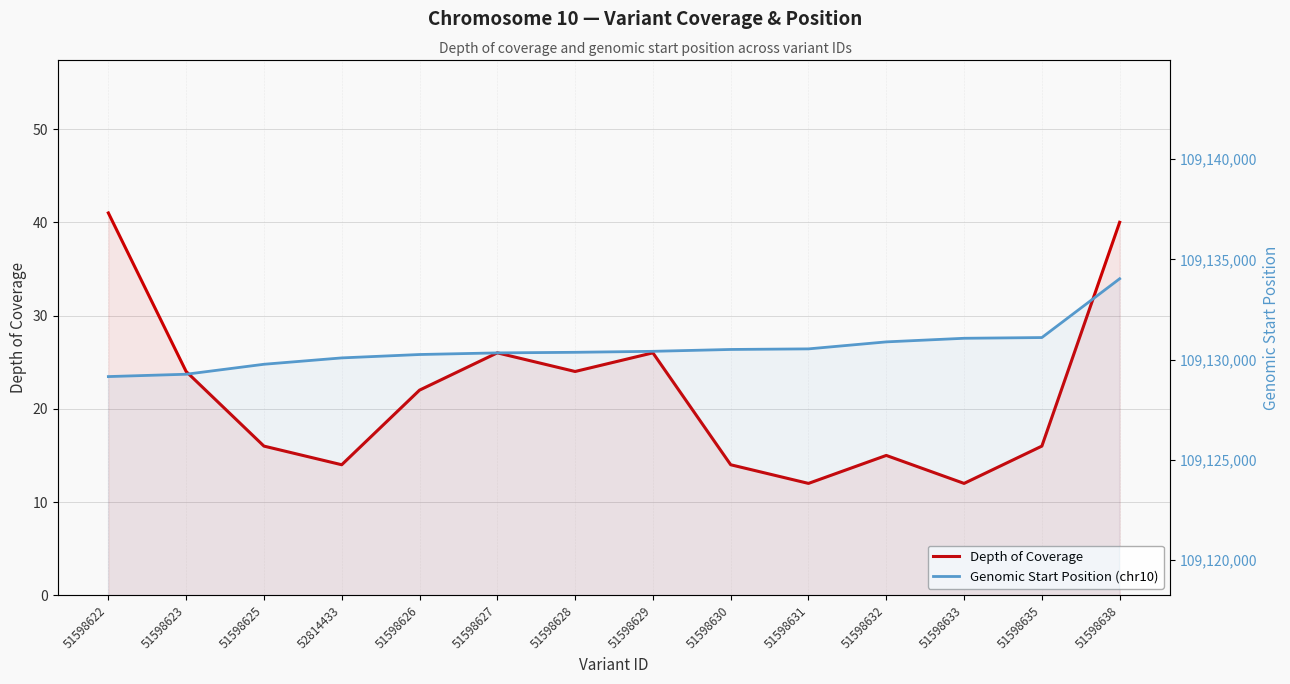

Between 51598628 and 51598629, which series saw the biggest shift?

Genomic Start Position (chr10)